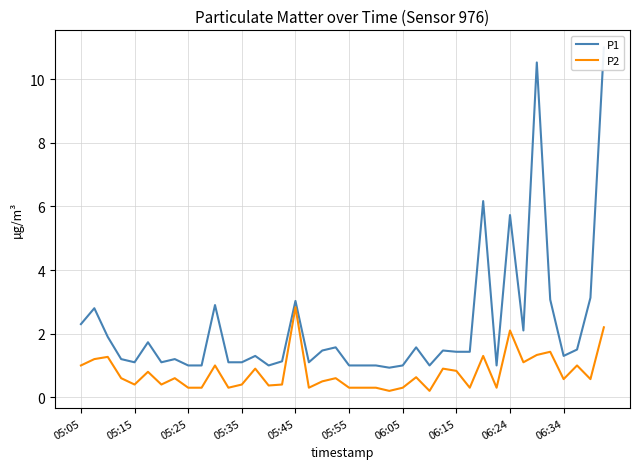

Is it true that P2 equals 0.3 at 31?

True